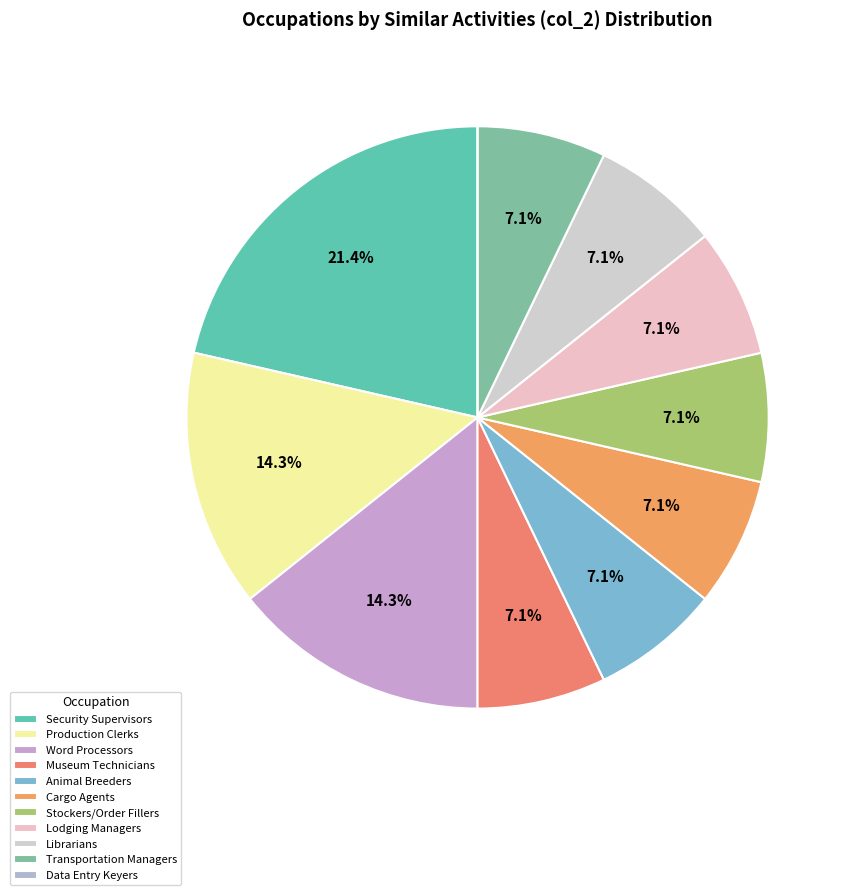

Rank the categories by value from highest to lowest.

First-Line Supervisors of Security Workers, Production, Planning, and Expediting Clerks, Word Processors and Typists, Museum Technicians and Conservators, Animal Breeders, Cargo and Freight Agents, Stockers and Order Fillers, Lodging Managers, Librarians and Media Collections Specialists, Transportation, Storage, and Distribution Managers, Data Entry Keyers